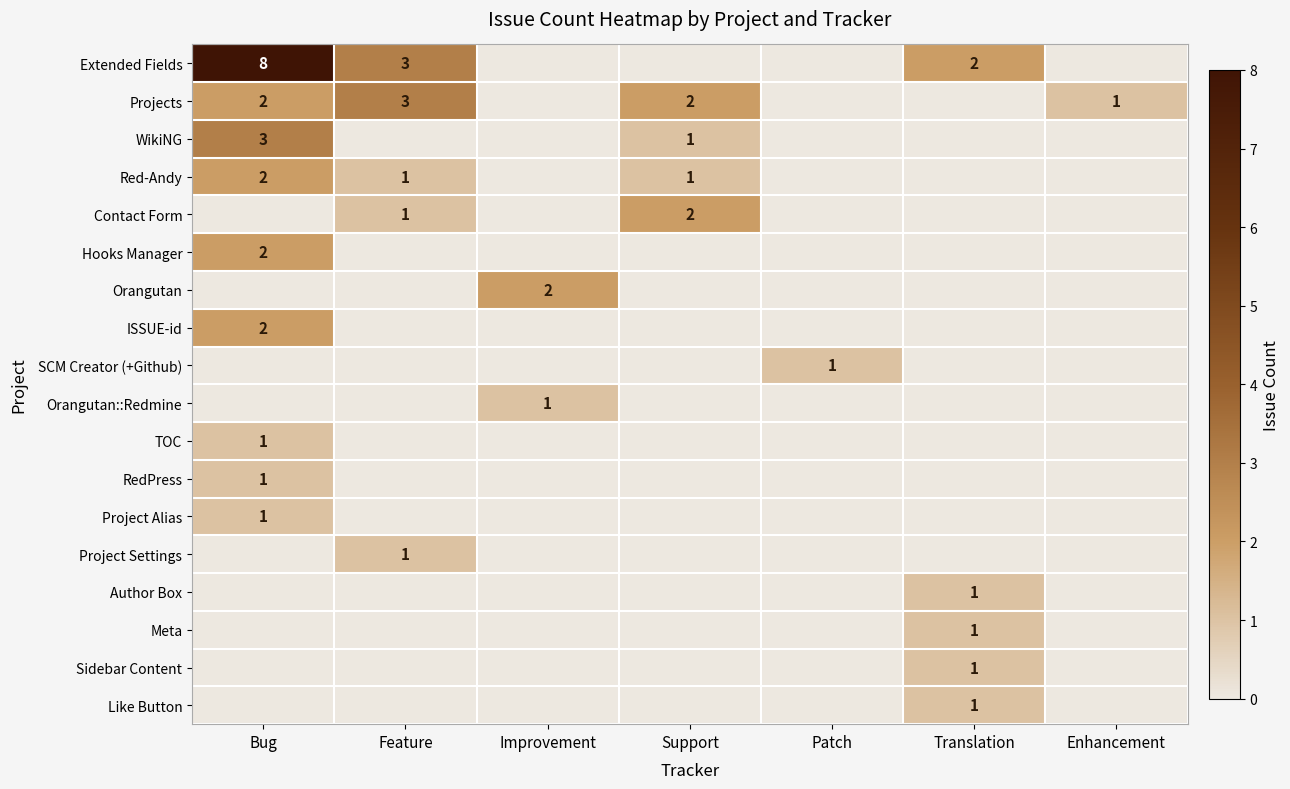

What is the total value across all series at Enhancement?

1